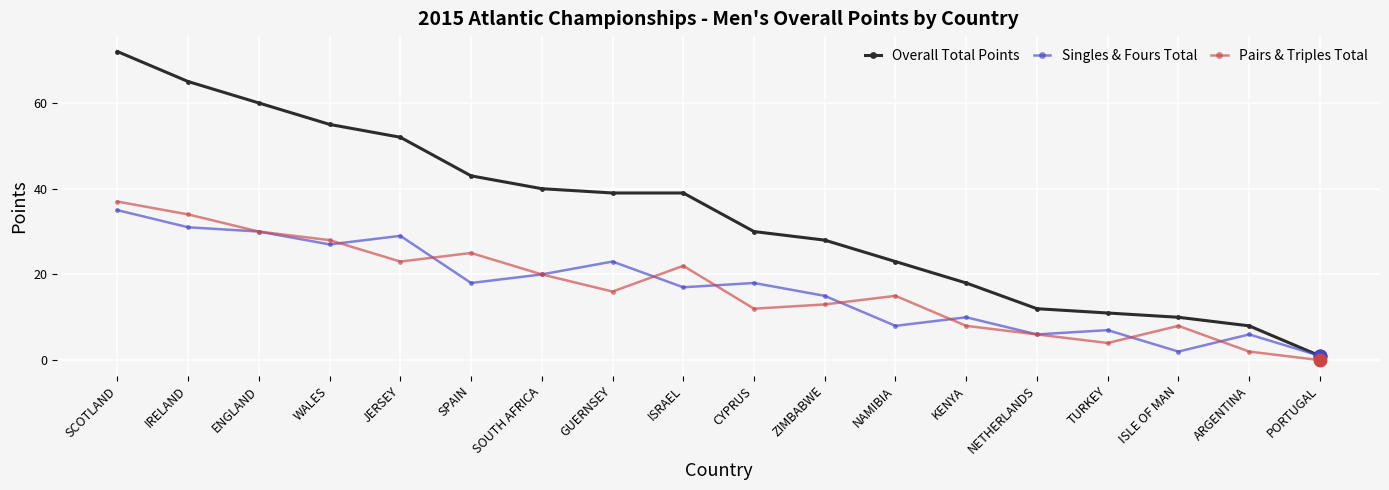

True or false: Singles & Fours Total has a value of 14 at KENYA.

False